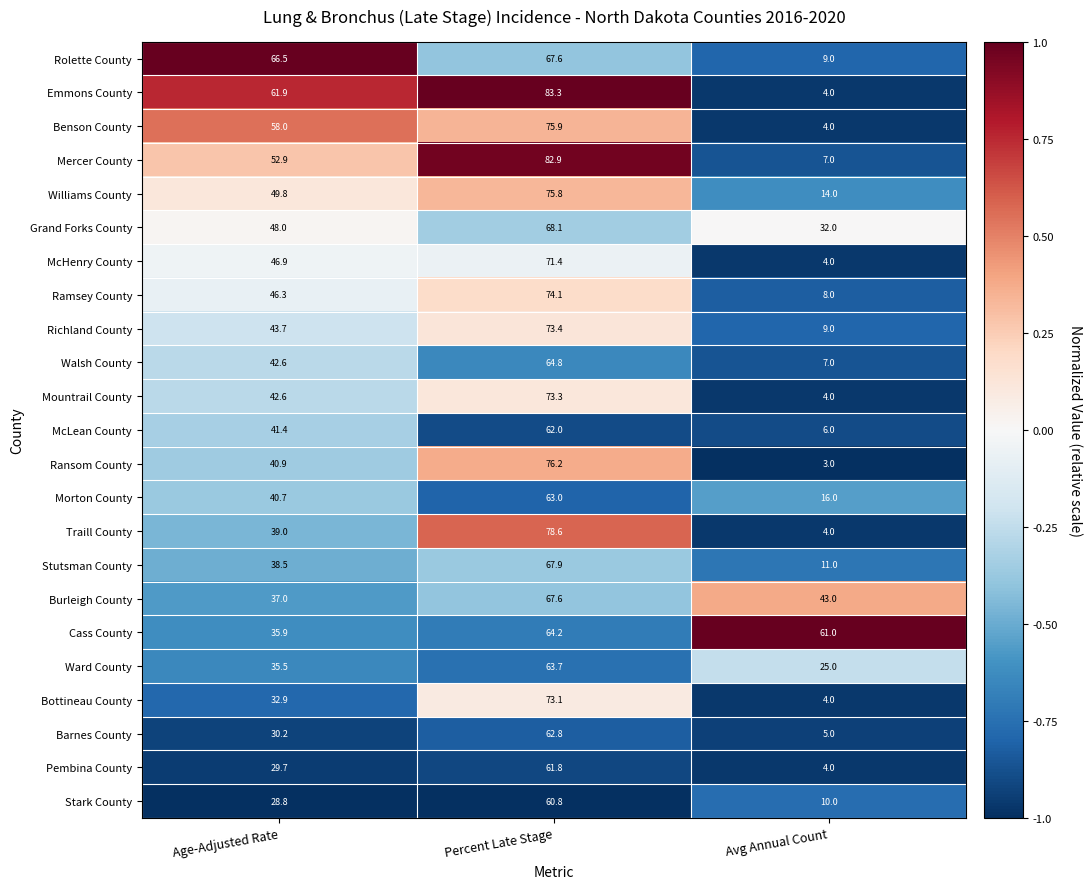

What is the difference between the maximum and second lowest values in the Ward County series?

28.2